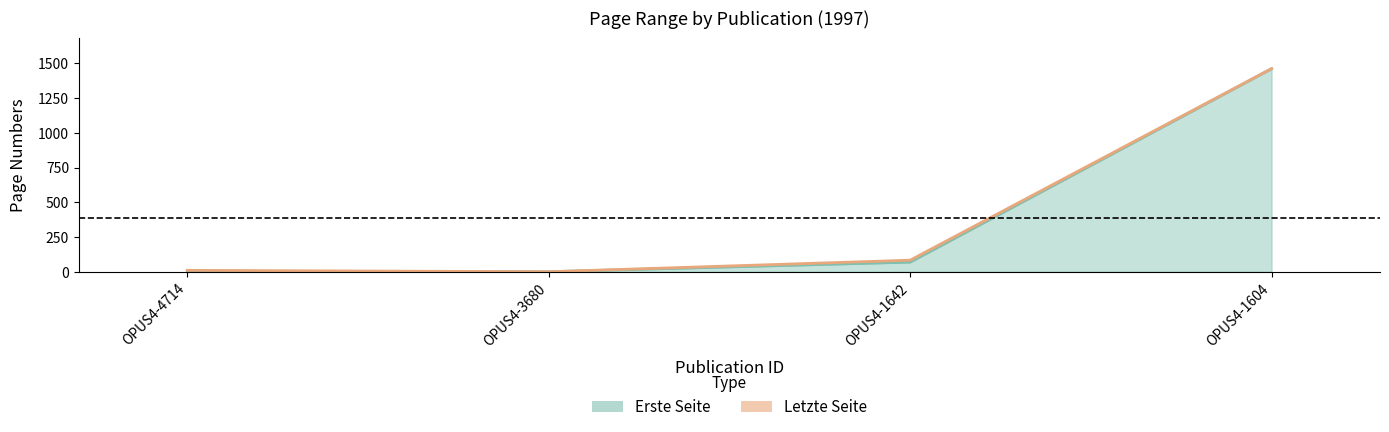

What is the difference between the maximum and minimum values in the Erste Seite series?

1461